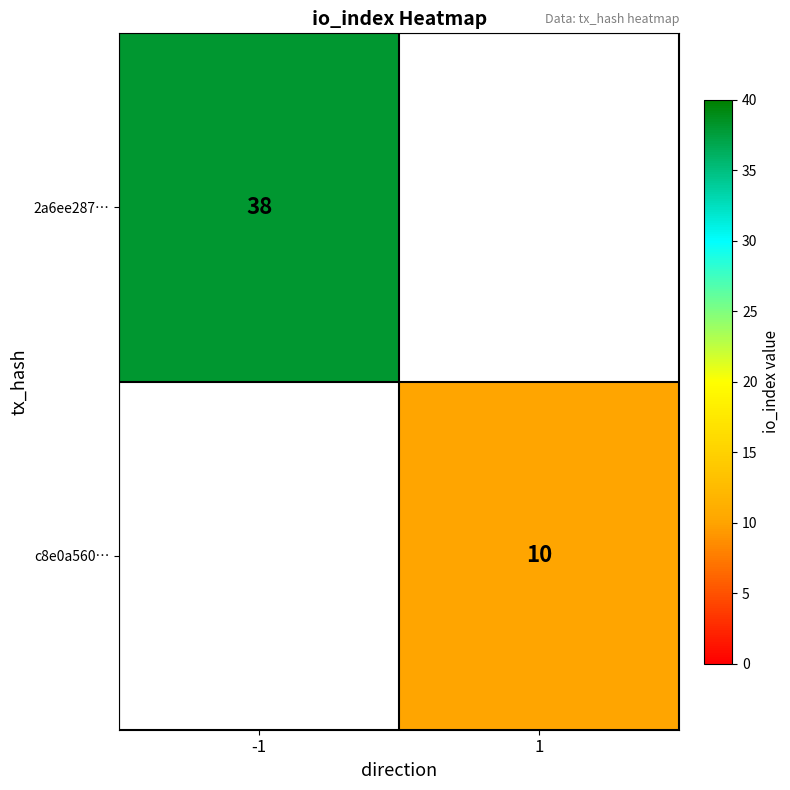

The value of c8e0a560… at 1 is 17. True or false?

False